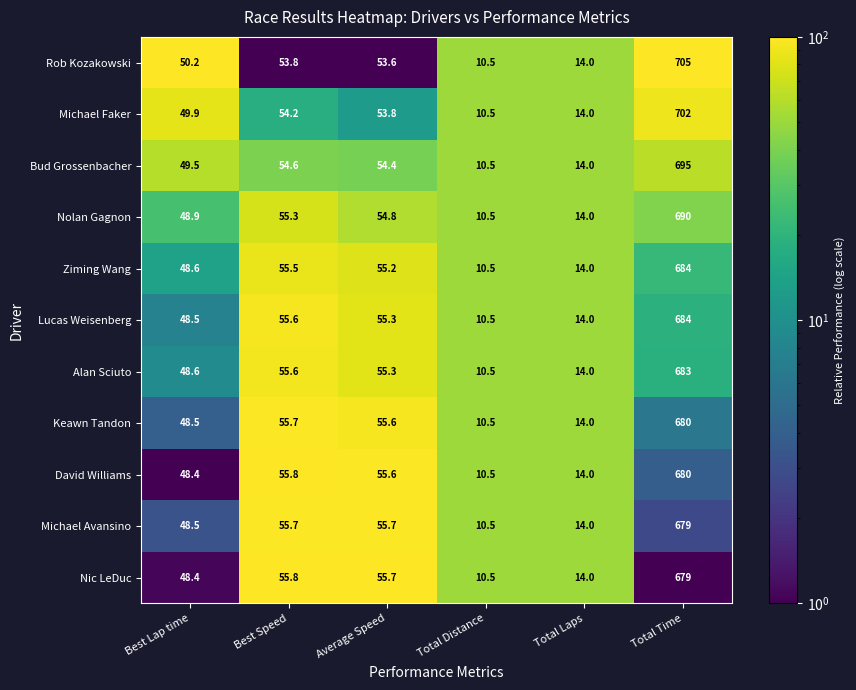

At which category does the chart reach its minimum across all series?

Total Distance